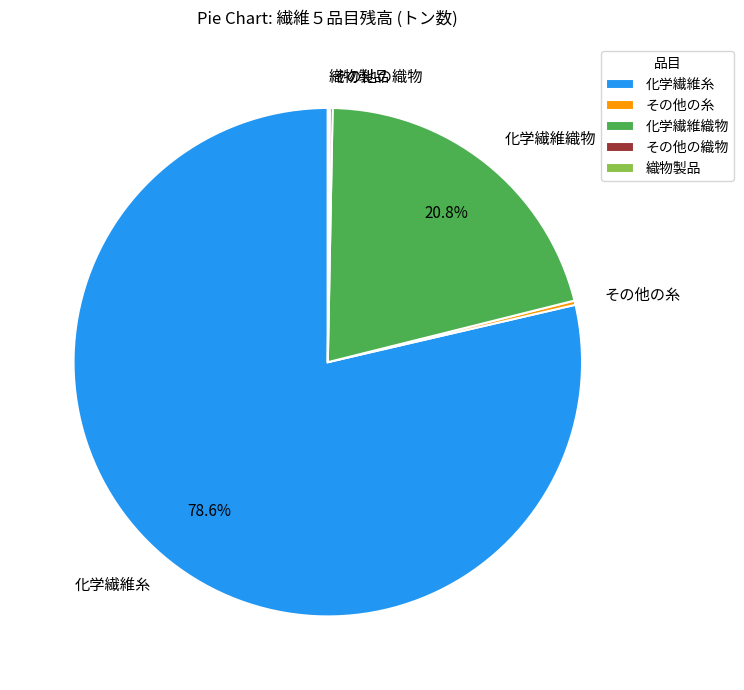

Between 化学繊維織物 and 化学繊維糸, which is larger?

化学繊維糸